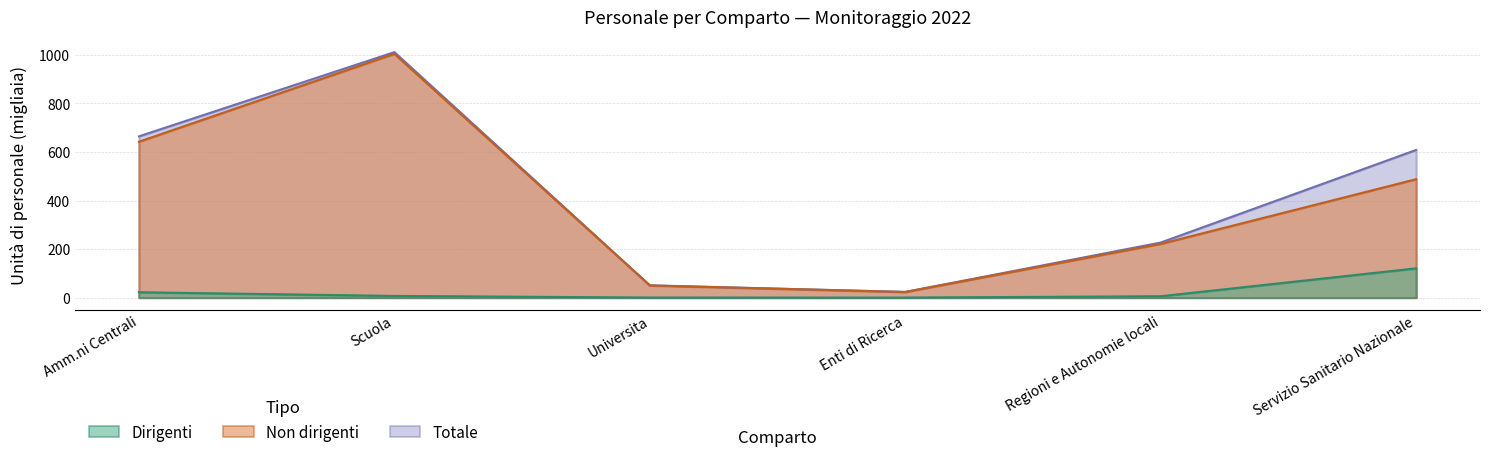

List the labels in order of Totale value, smallest first.

Enti di Ricerca, Universita, Regioni e Autonomie locali, Servizio Sanitario Nazionale, Amm.ni Centrali, Scuola